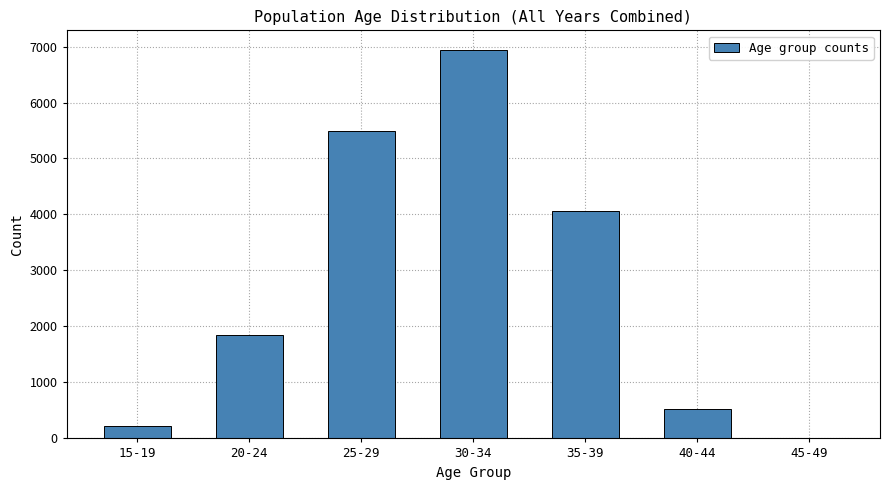

Reading right to left, what are all the values shown in this chart?

45-49=14	40-44=534	35-39=4058	30-34=6942	25-29=5498	20-24=1844	15-19=220